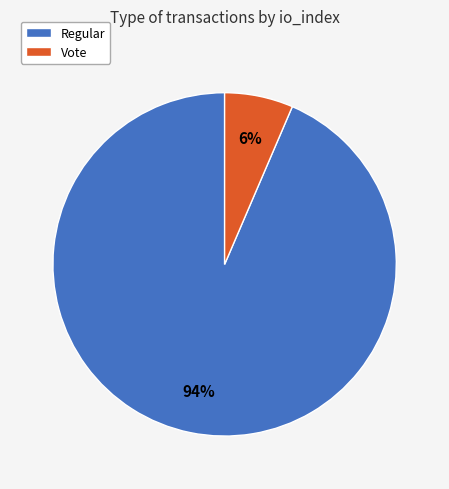

Which category has the biggest portion of the pie?

Regular